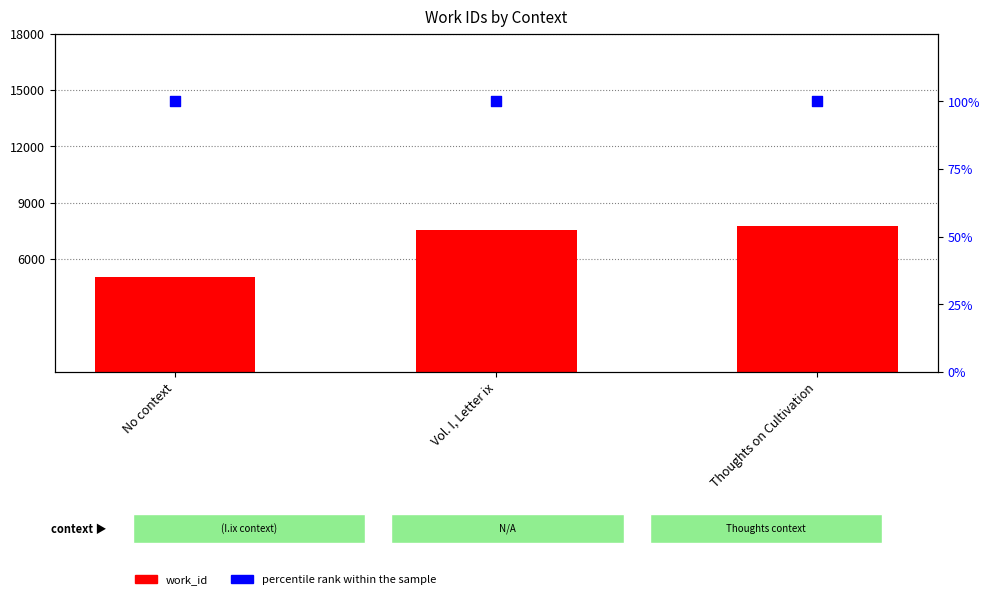

Which series contains the highest Y value?

work_id